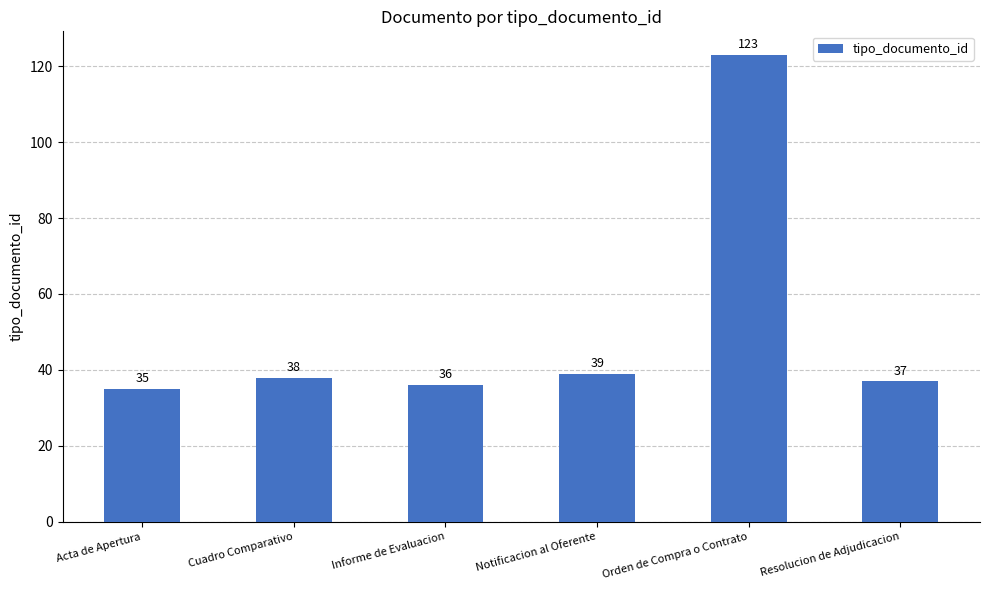

How many values are below 38?

3